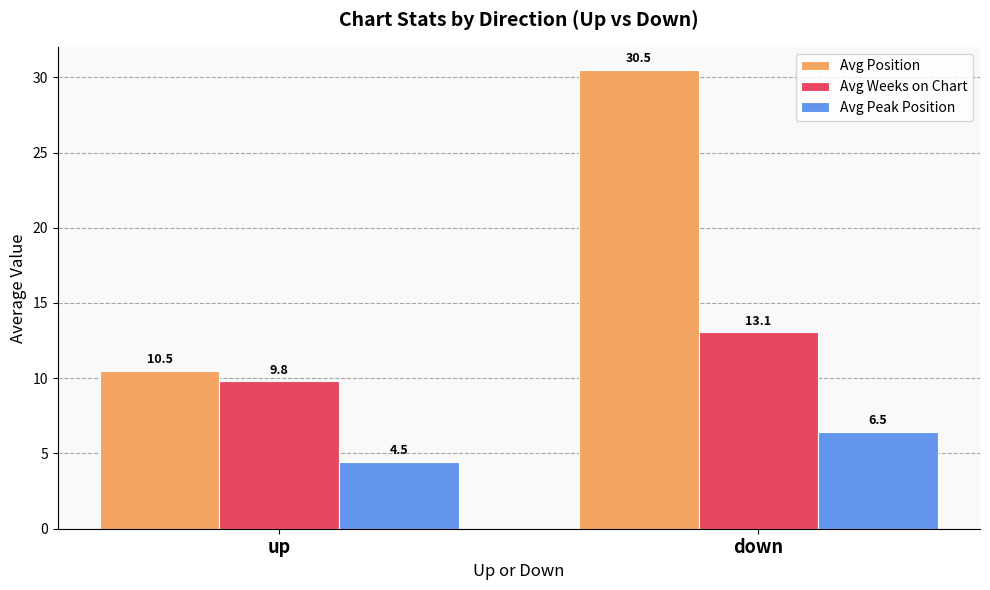

What is the difference between the Avg Position values at up and down?

20.0